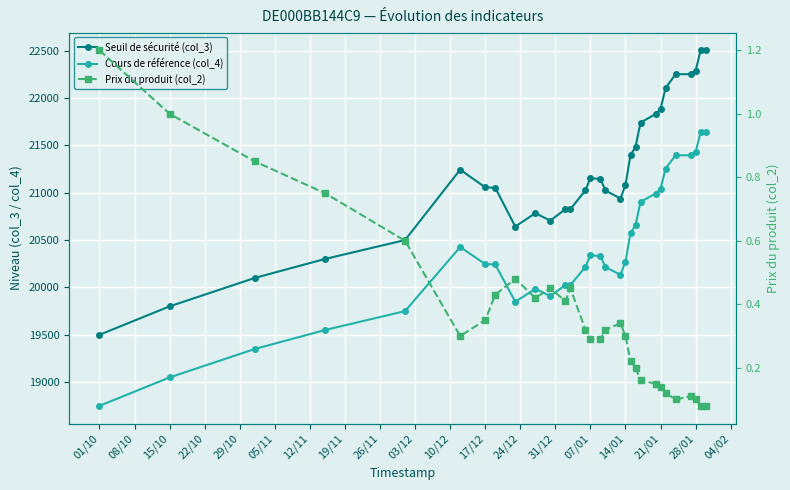

What is the difference between the maximum and minimum values in the Cours de référence (col_4) series?

2887.5